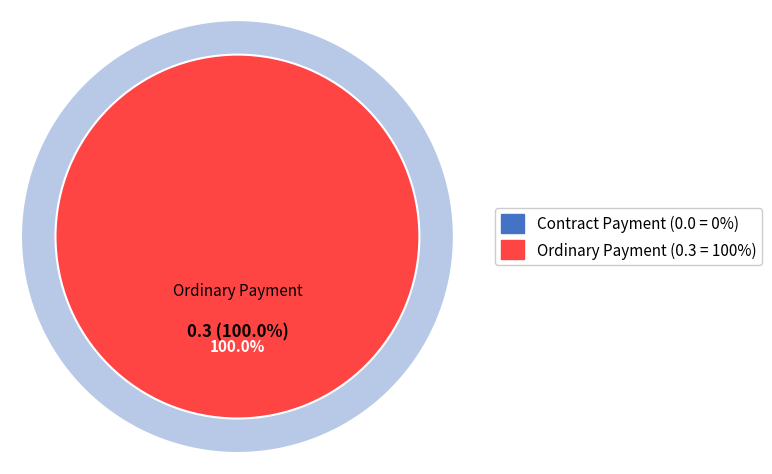

To the nearest percent, what is the difference between the Contract Payment and Ordinary Payment slice percentages?

100%